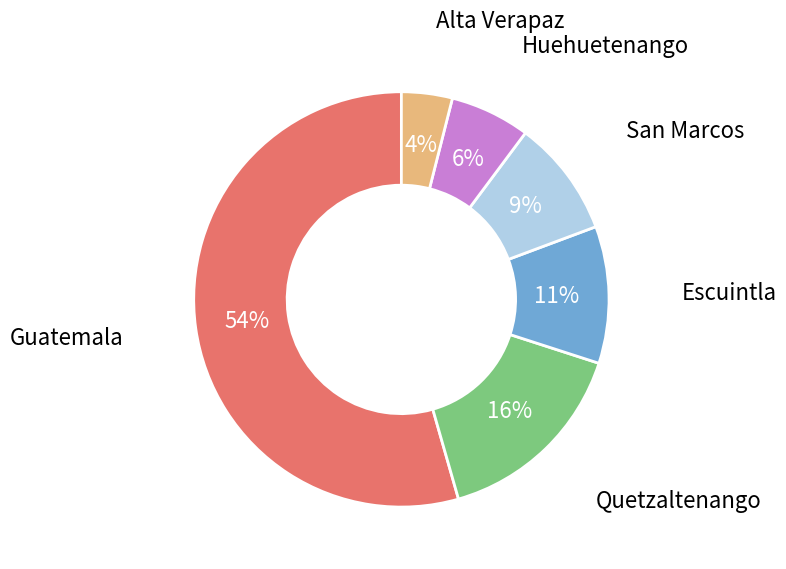

Which category has the biggest portion of the pie?

Guatemala